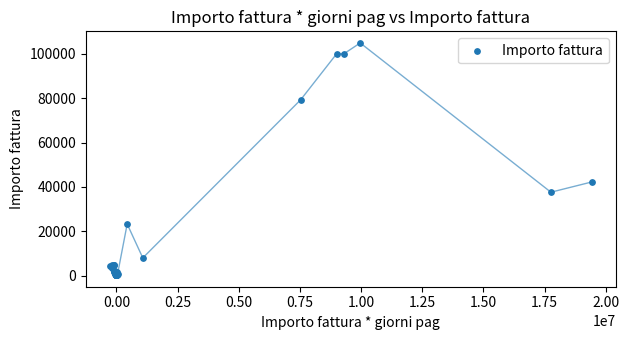

What Y value in the scatter plot is closest to 52575?

42218.0